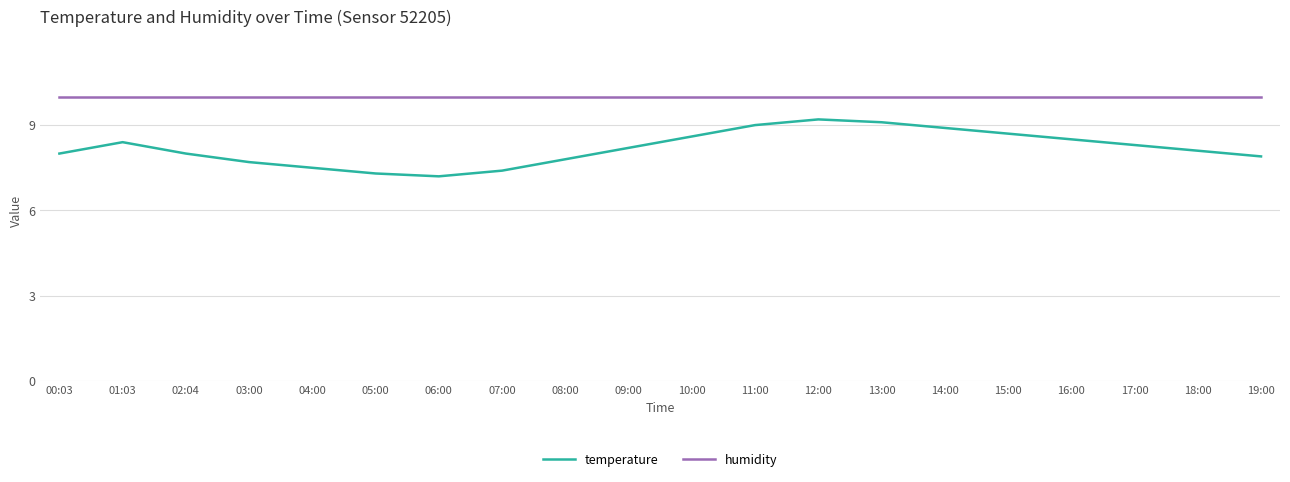

True or false: humidity has a value of 14.3 at 09:00.

False